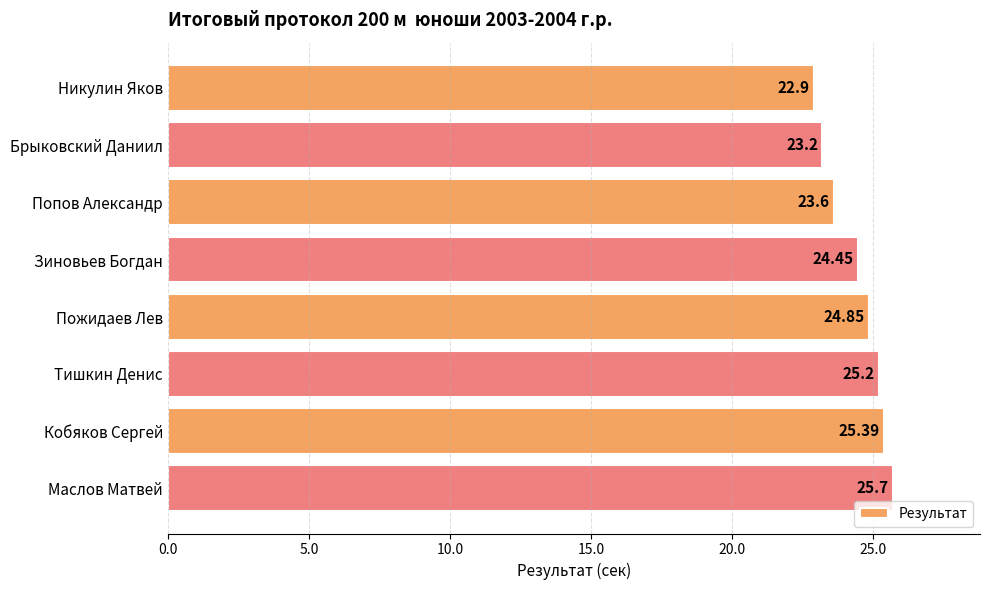

Does the chart contain any negative values?

No